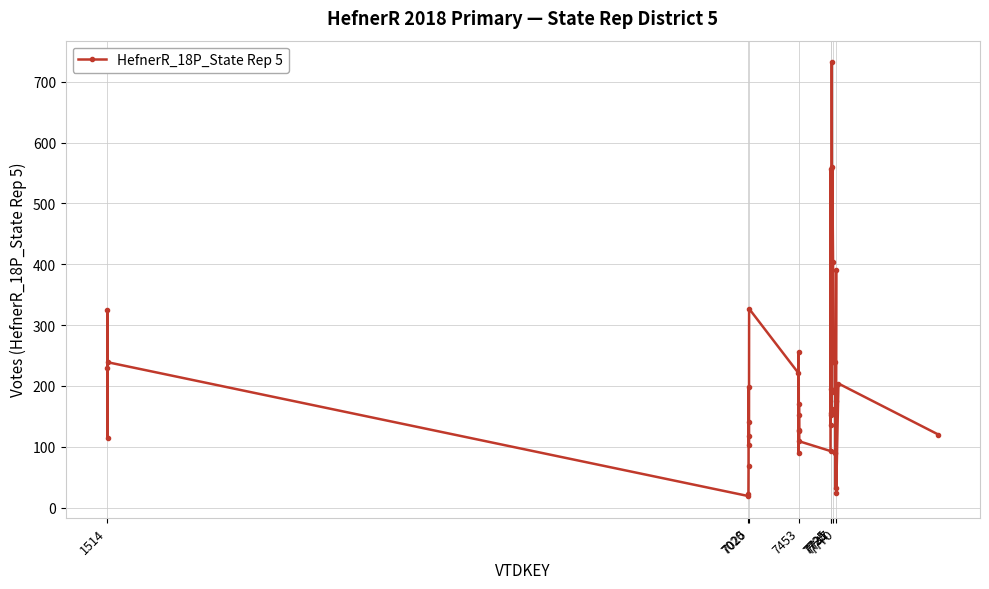

What is the average value?

200